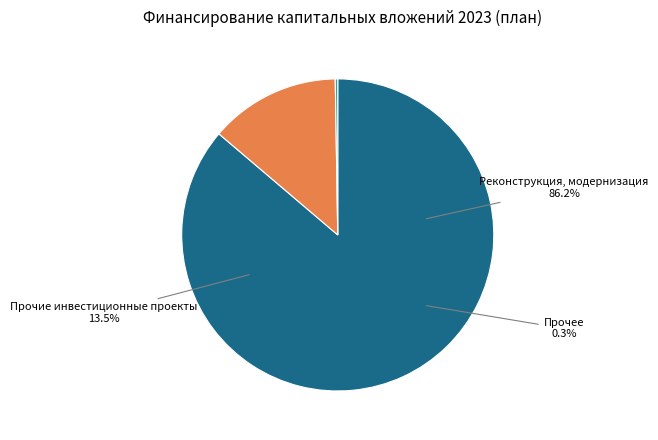

What is the largest slice in the pie chart?

Реконструкция, модернизация